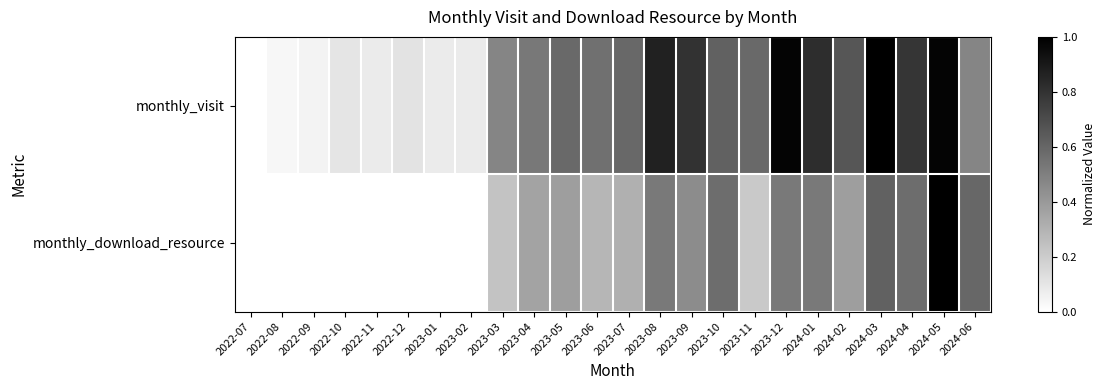

Which series changed the most between 2022-07 and 2023-07?

monthly_visit